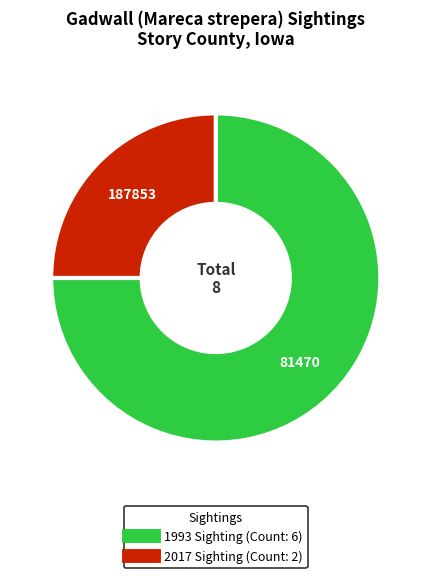

Is there any slice that represents more than half of the pie?

Yes